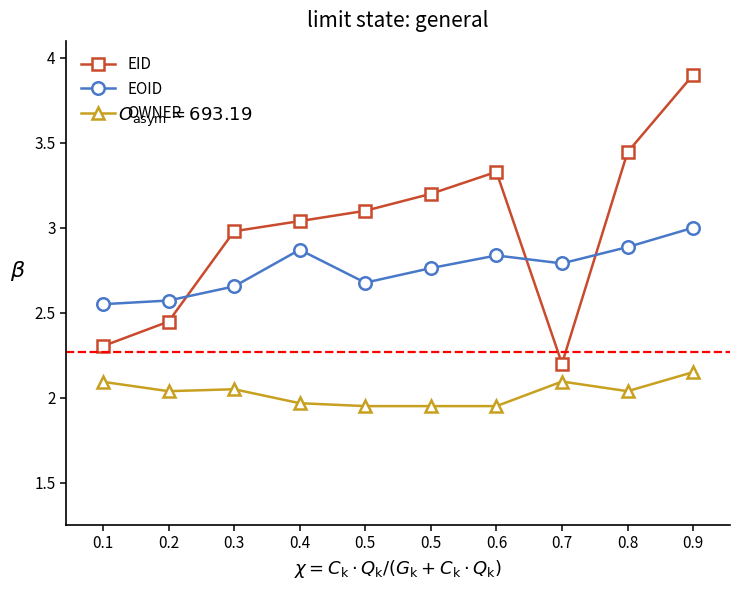

What are all the series names shown in the legend?

EID, EOID, OWNER